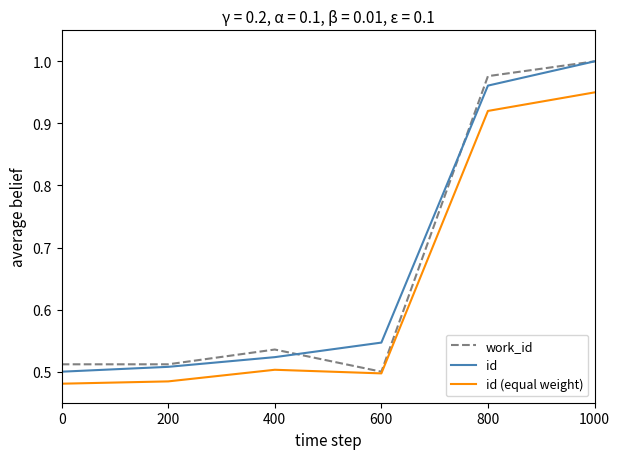

Which series changed the most between 0 and 800?

work_id